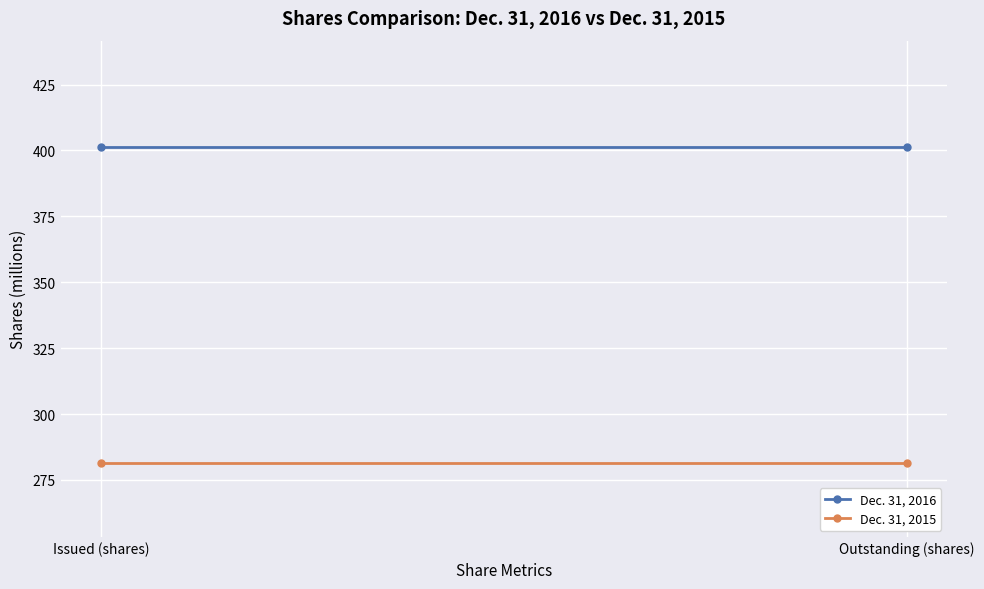

At how many categories does at least one series exceed 341?

2